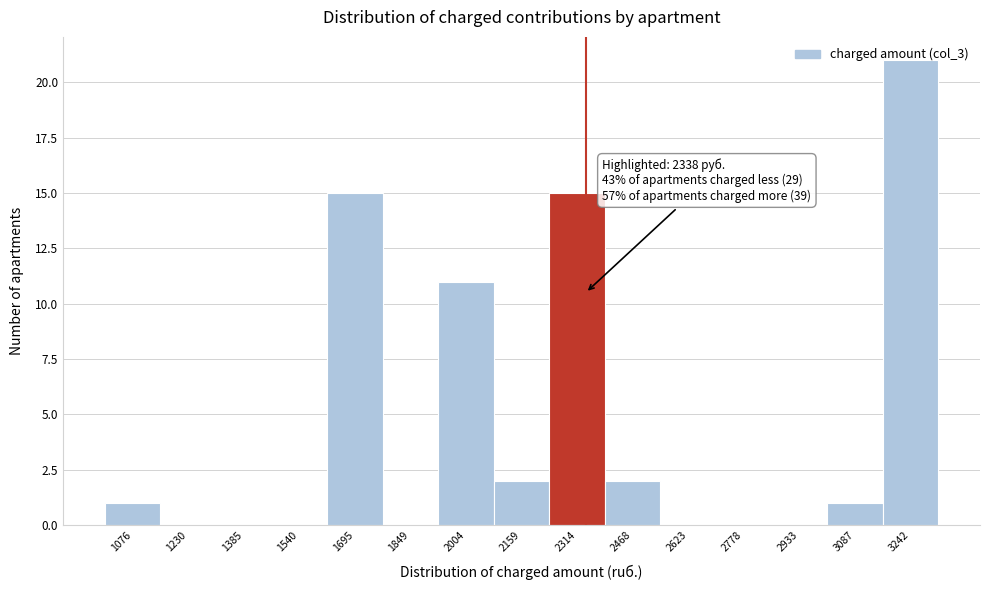

Over which range of the x-axis is the bar tallest?

3160 to 3320